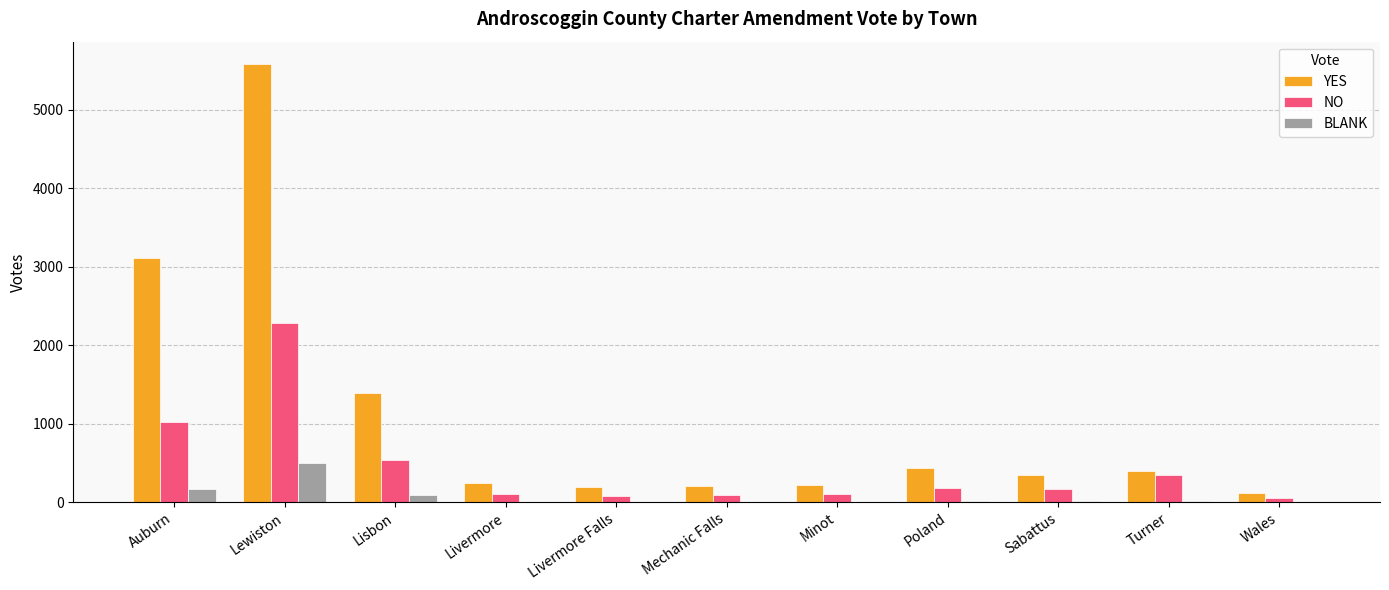

What is the sum of all YES values?

12226